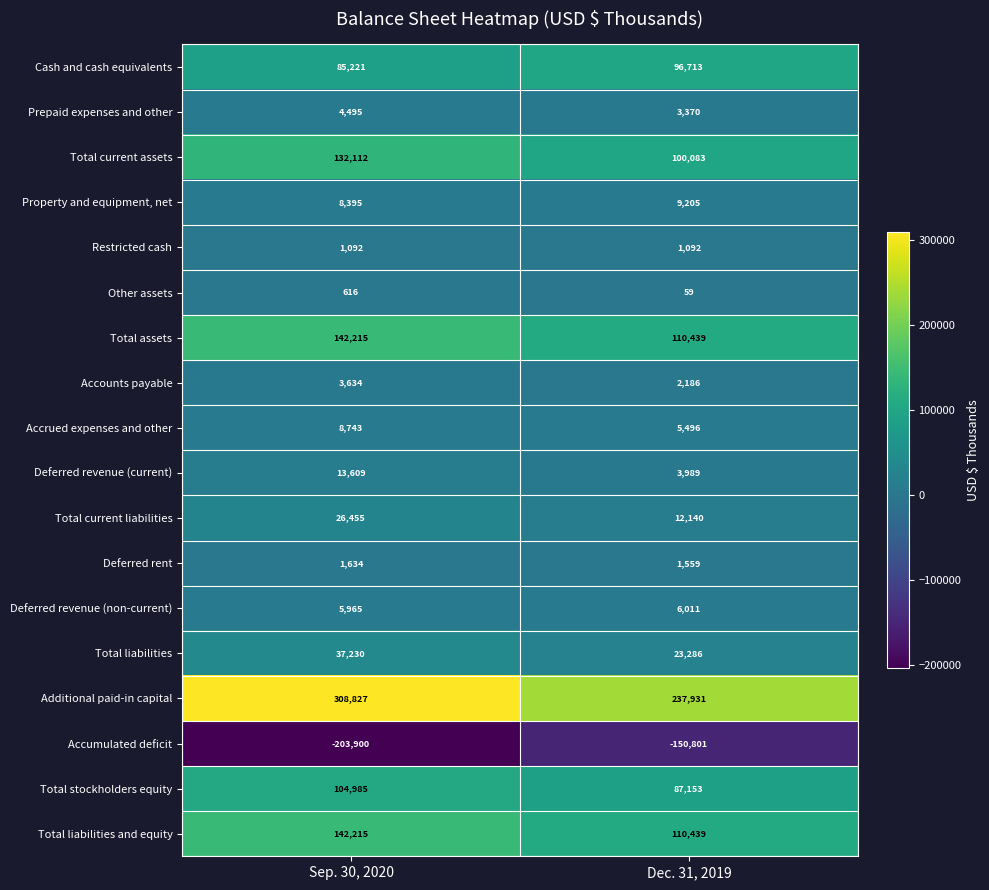

What is the smallest value displayed?

-203900